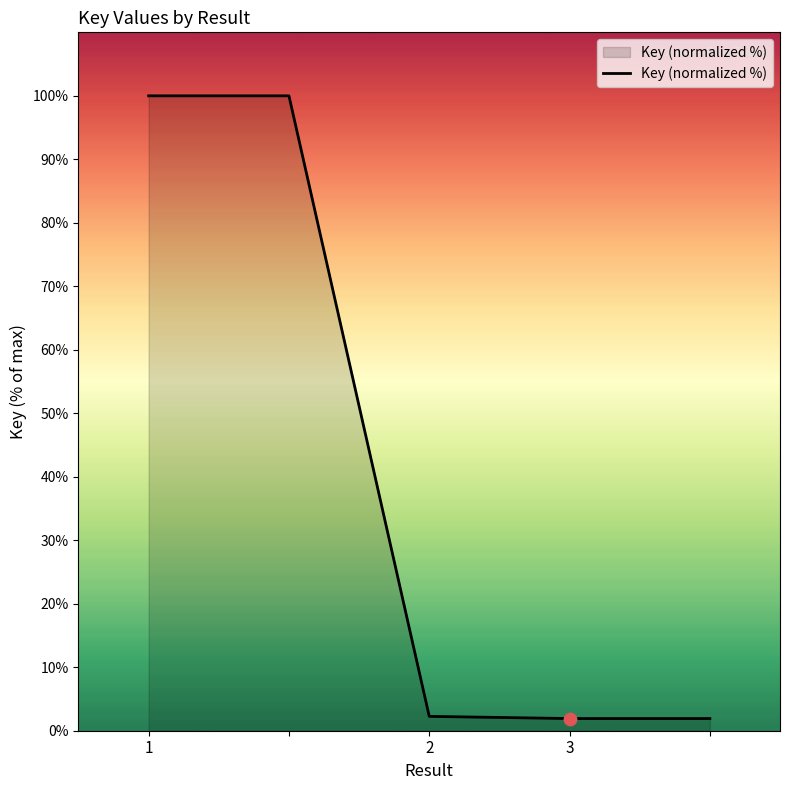

What is the maximum value shown in the chart?

100.0